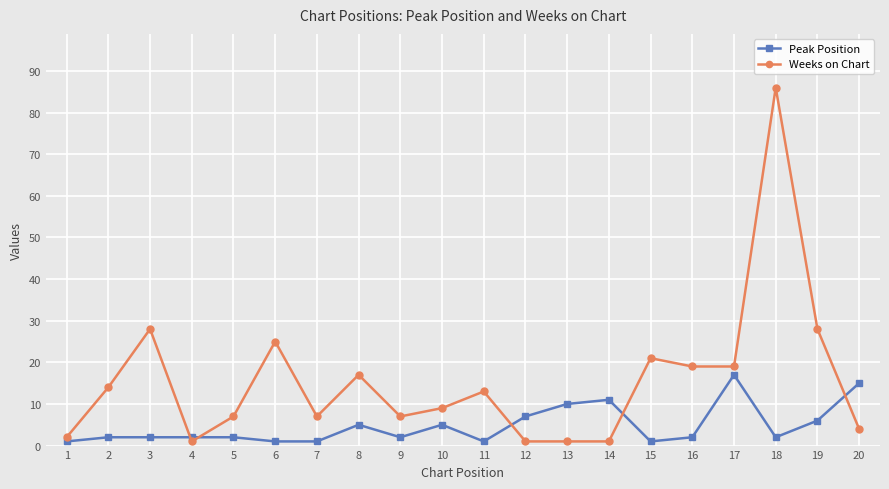

What is the approximate value of Weeks on Chart at 13?

1